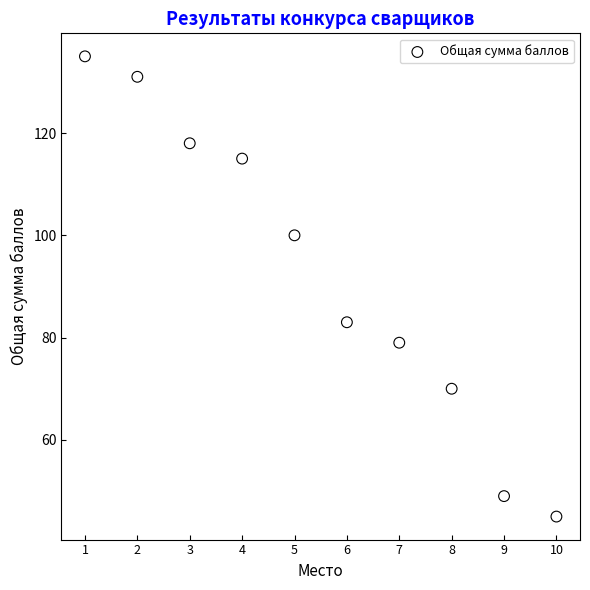

What Y value in the scatter plot is closest to 90?

83